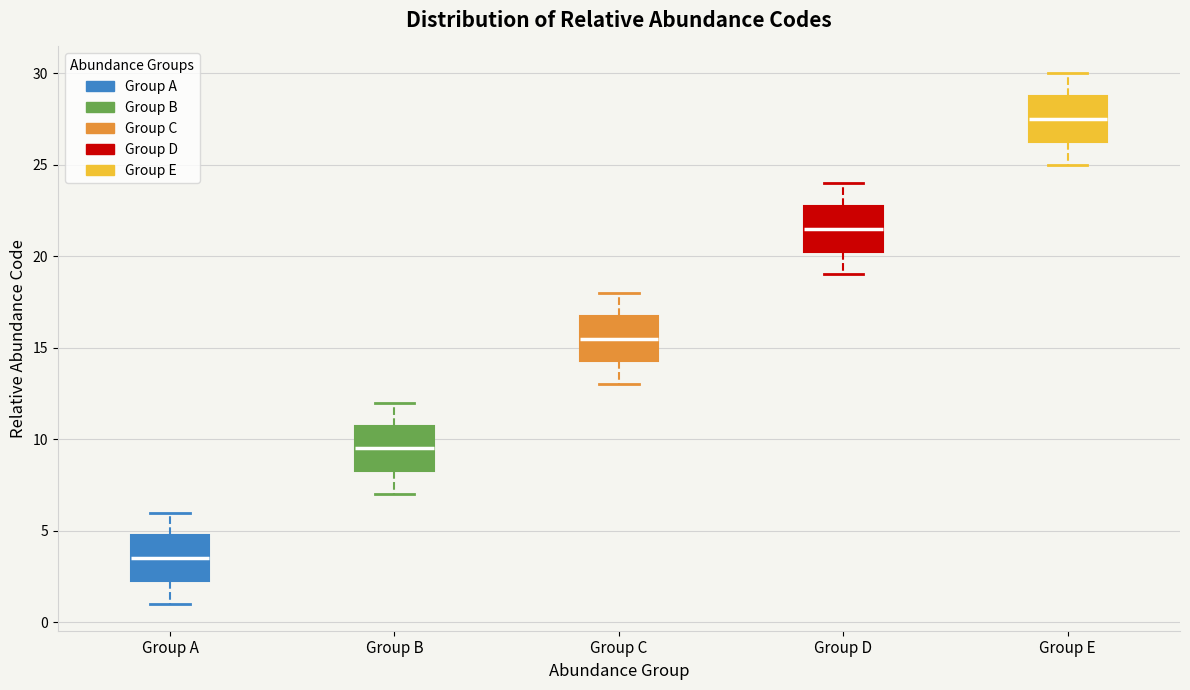

Reading left to right, read every box against the y-axis: the position of its median line, the range the box covers, and the ends of its whiskers. The values are not printed on the chart, so give them approximately, as read against the axis.

Group A: median 3.5, box 2.5 to 5.0, whiskers 1.0 to 6.0
Group B: median 9.5, box 8.5 to 11.0, whiskers 7.0 to 12.0
Group C: median 15.5, box 14.5 to 17.0, whiskers 13.0 to 18.0
Group D: median 21.5, box 20.5 to 23.0, whiskers 19.0 to 24.0
Group E: median 27.5, box 26.5 to 29.0, whiskers 25.0 to 30.0